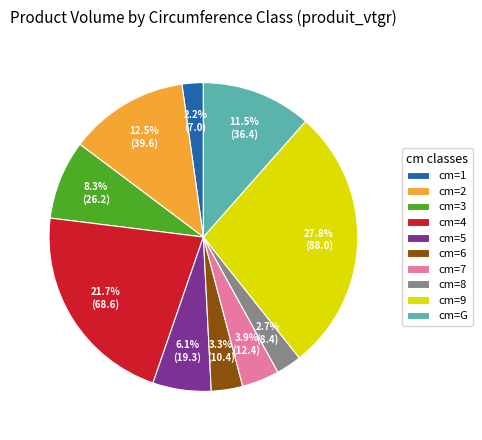

Does cm=5 represent more than half of the total?

No